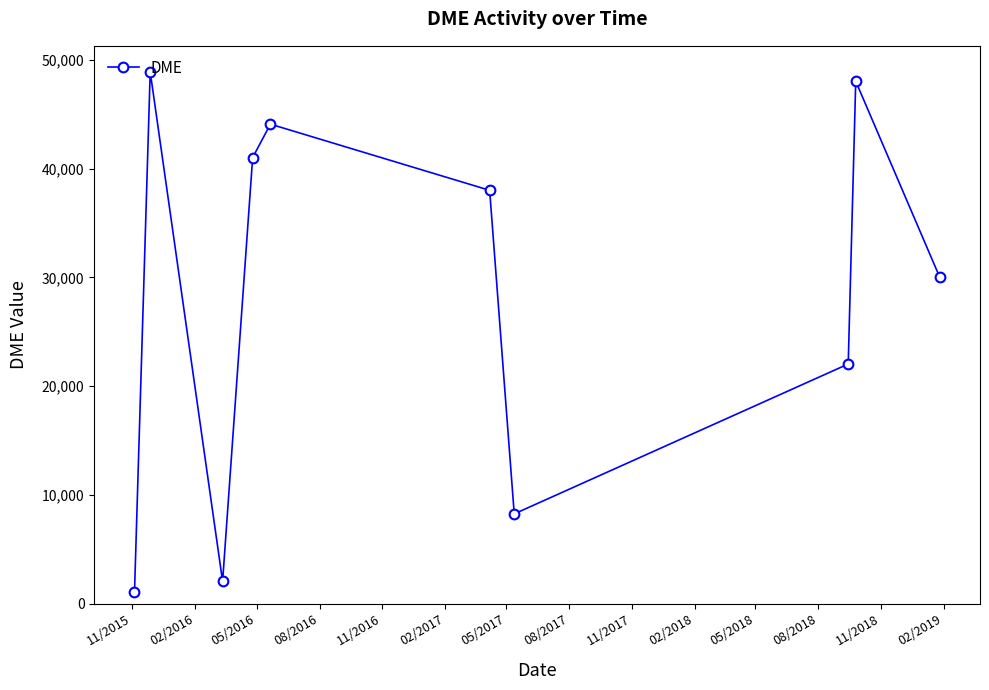

What is the value of the 6th point from the left?

38012